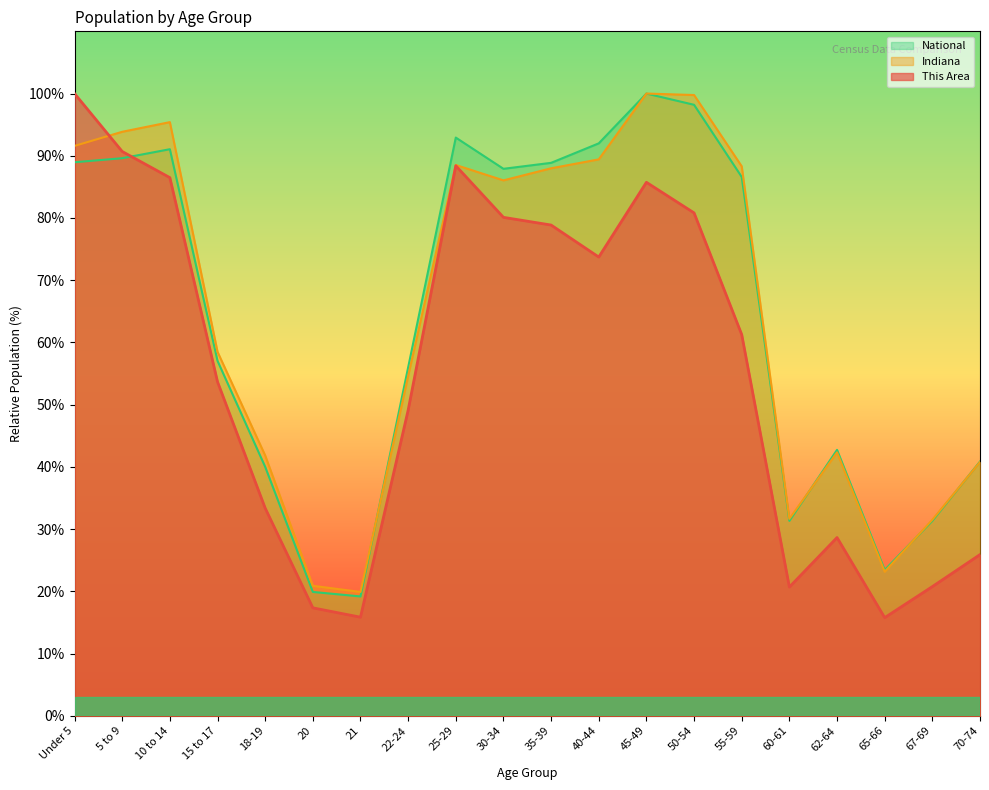

What is the value of the This Area point at the 2nd from the left?

90.7